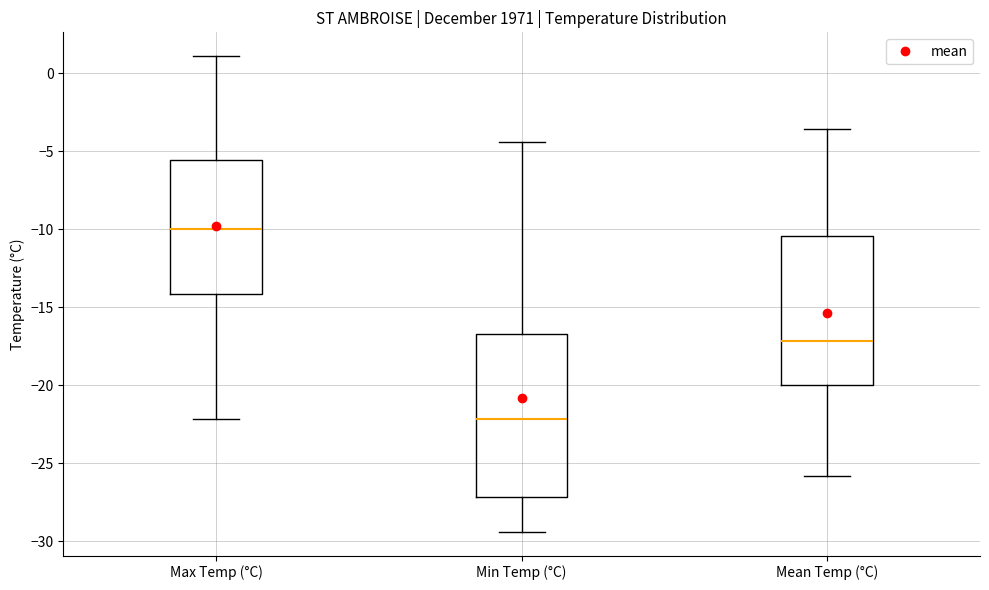

Which box has the highest median line?

Max Temp (°C)